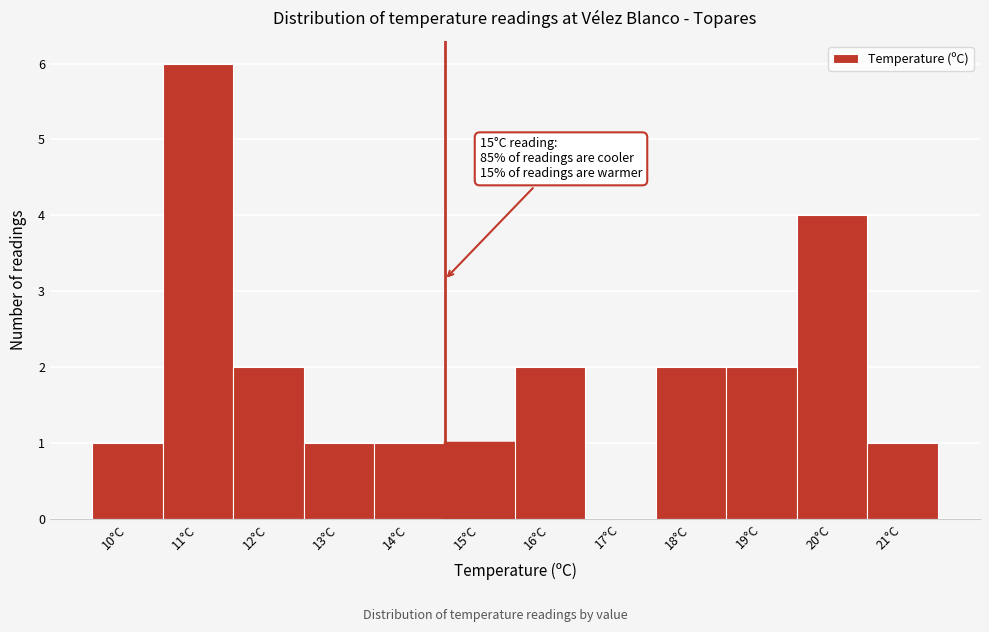

Reading left to right, transcribe all the data shown in this chart.

10°C=1	11°C=6	12°C=2	13°C=1	14°C=1	15°C=1	16°C=2	17°C=0	18°C=2	19°C=2	20°C=4	21°C=1